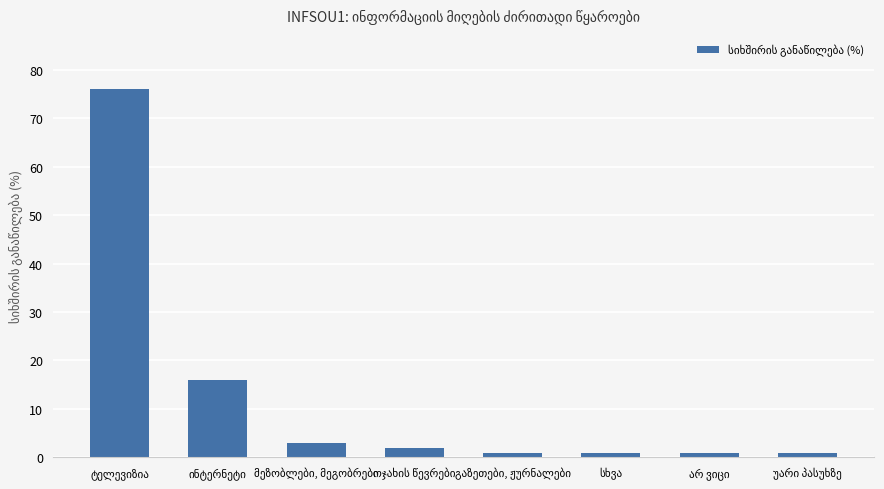

What is the maximum value shown in the chart?

76